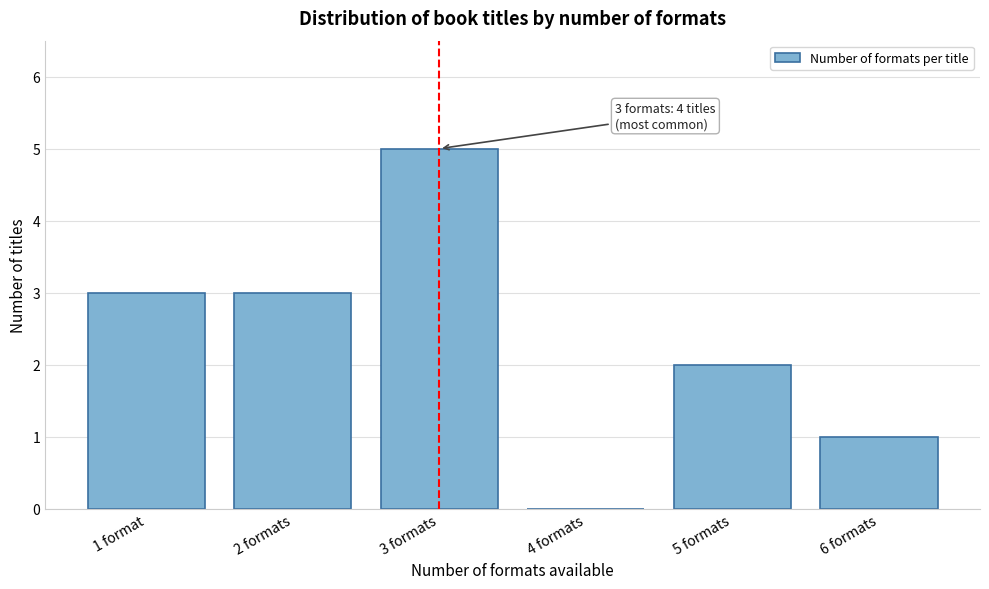

Reading left to right, list all the values displayed in this chart.

1 format=3	2 formats=3	3 formats=5	4 formats=0	5 formats=2	6 formats=1